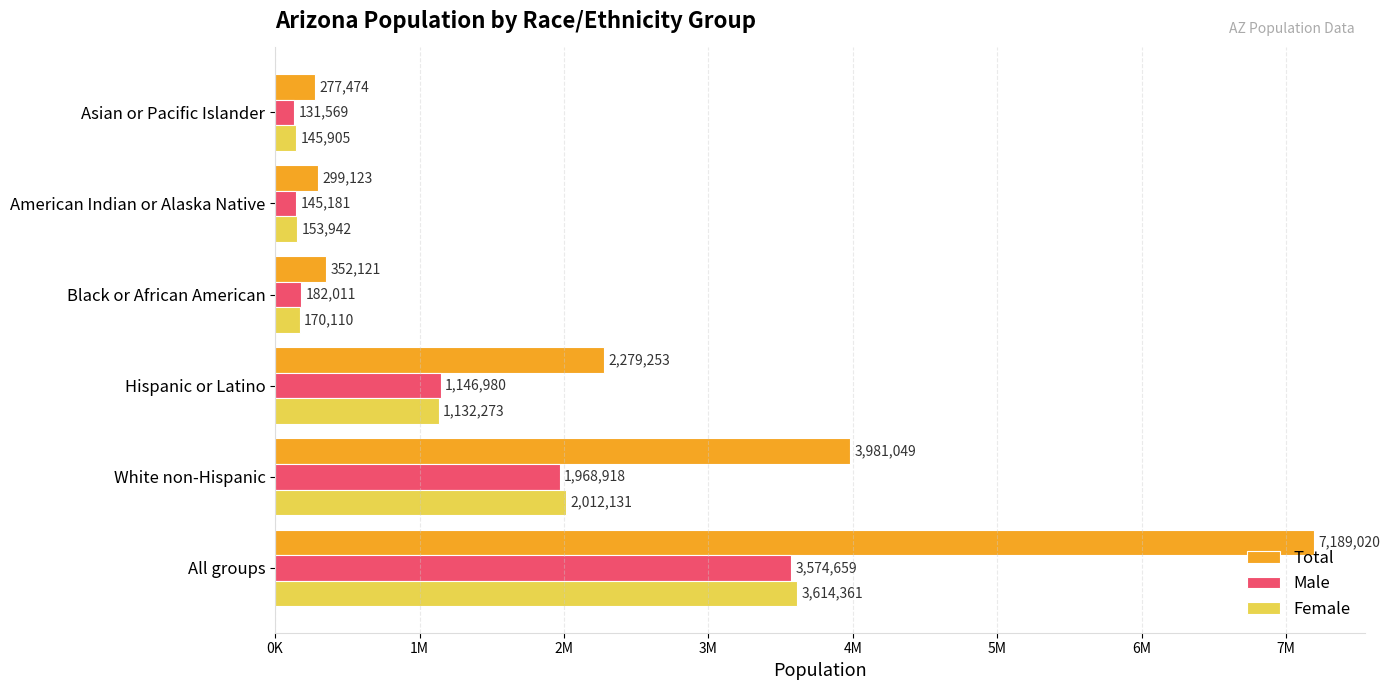

What are all the series names shown in the legend?

Total, Male, Female